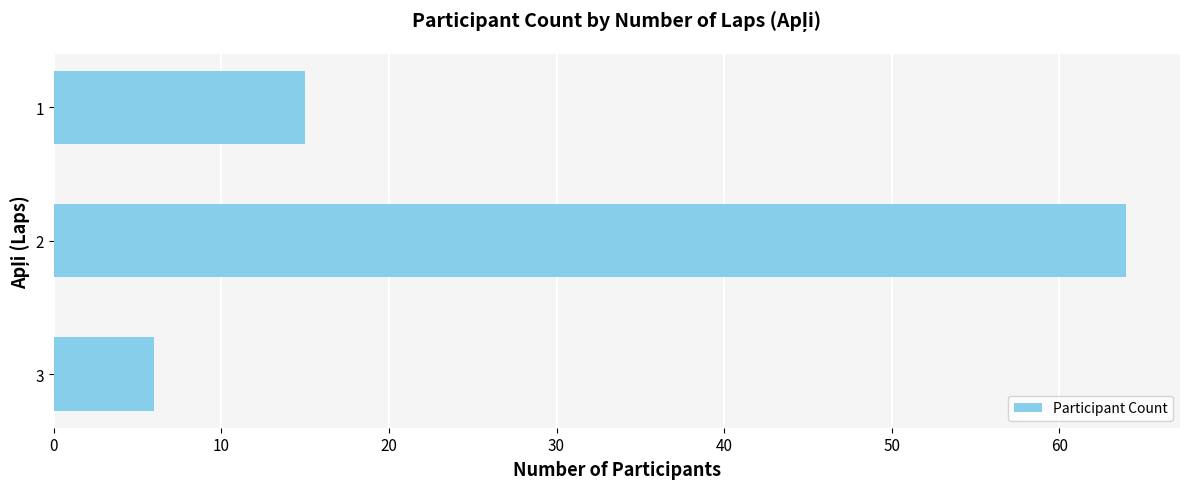

What is the ratio of the value at 3 to the value at 1?

0.4